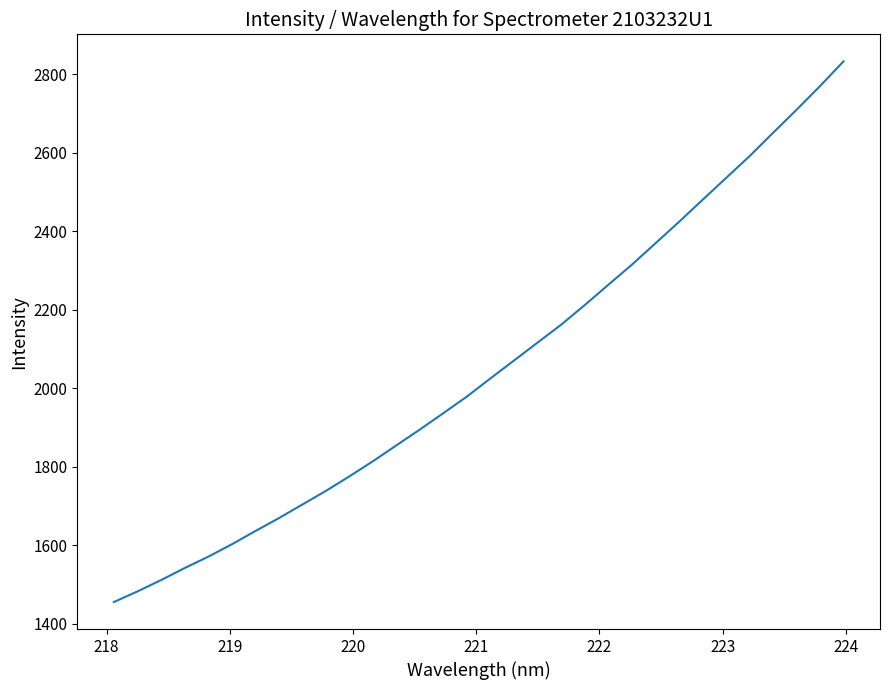

What is the minimum value shown in the chart?

1455.2